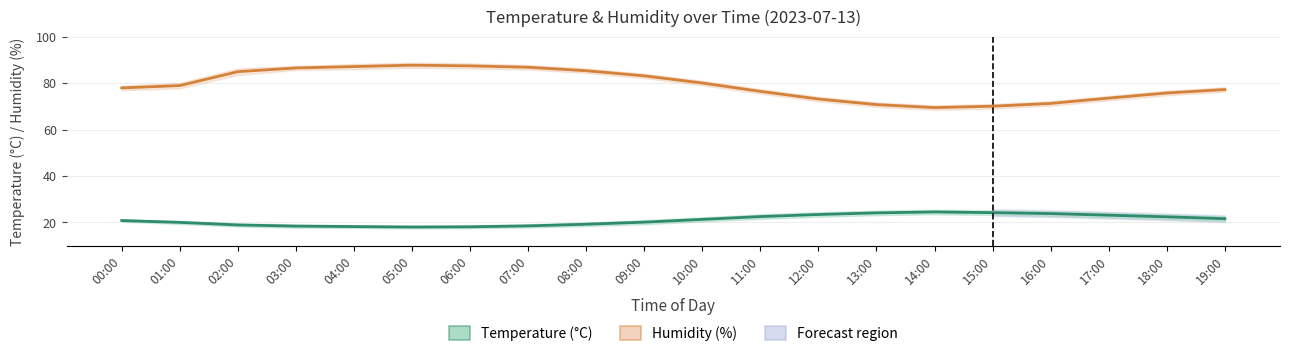

At which label is Temperature (°C) closest to 21?

00:00